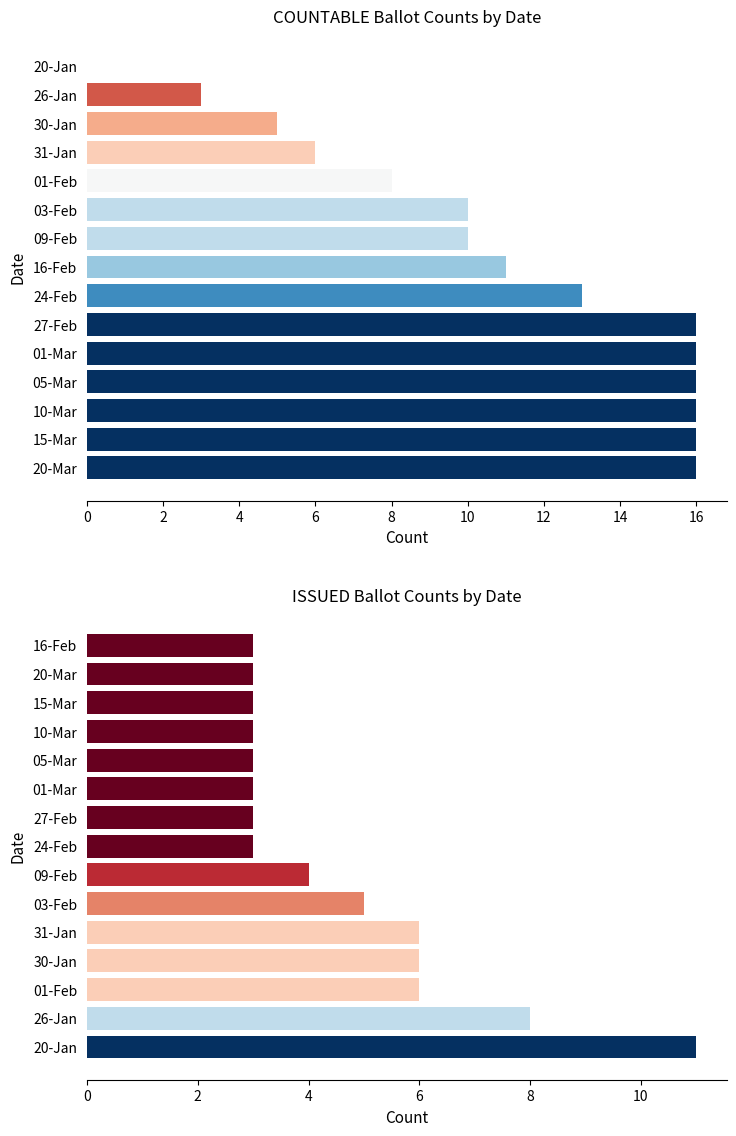

Between 10 and 16, which series saw the biggest shift?

COUNTABLE